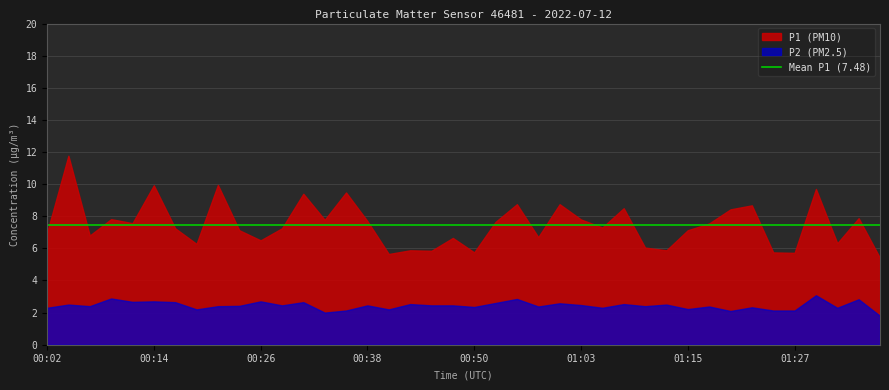

Is the value of P1 at 00:50 greater than the value of P2 at 00:14?

Yes